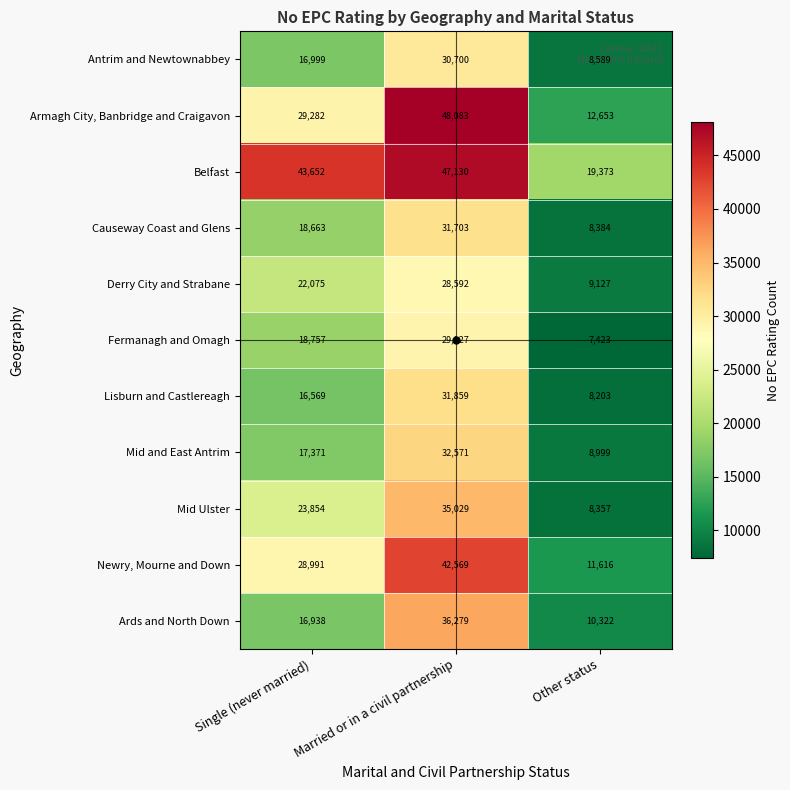

What is the smallest value displayed?

7423